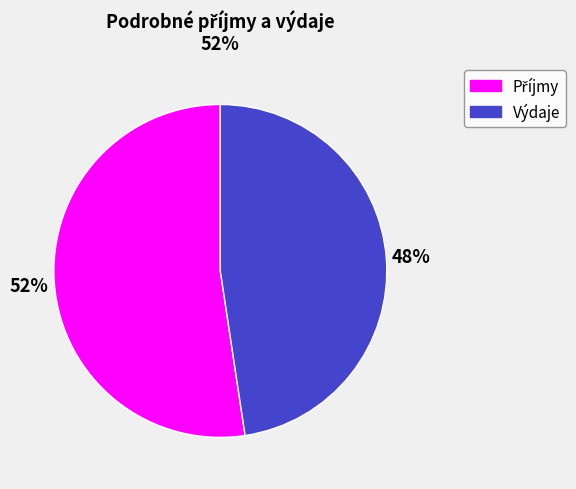

What is the smallest slice in the pie chart?

Výdaje